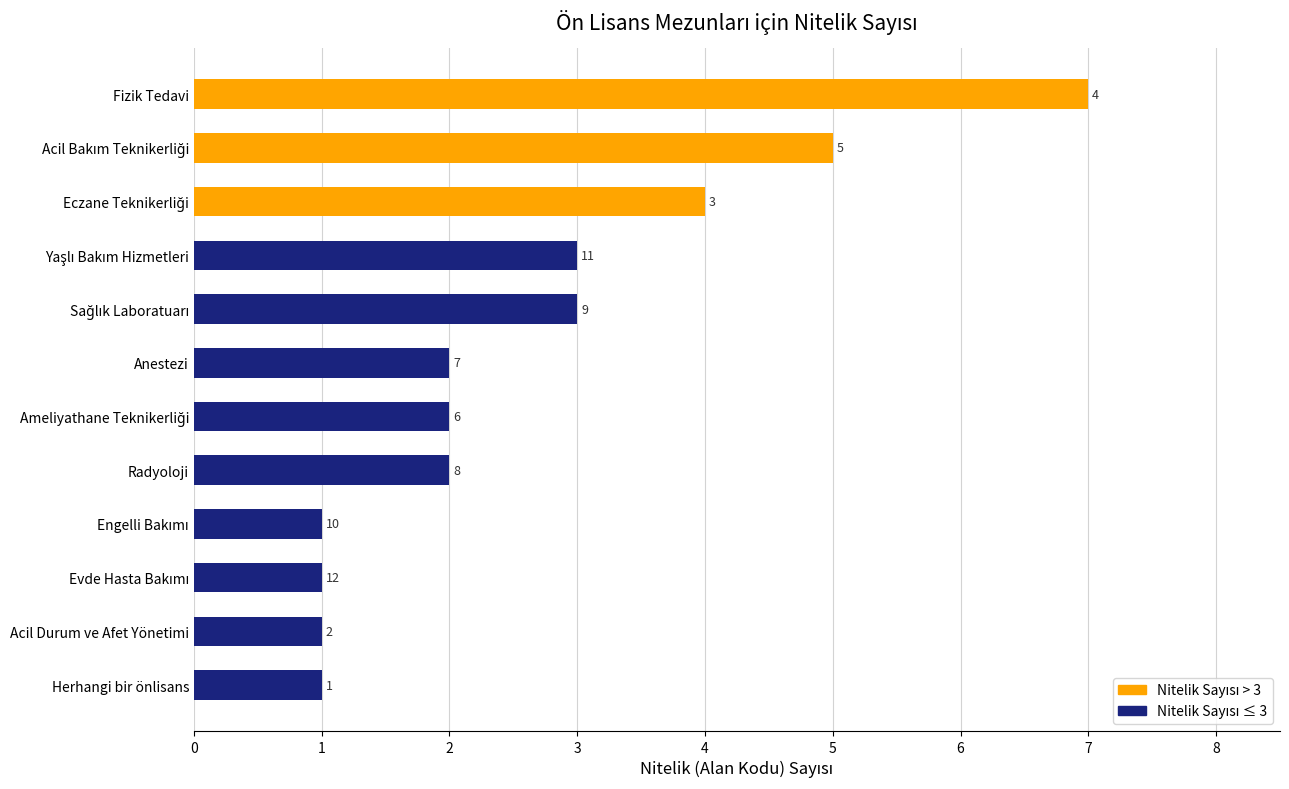

At which category does the chart reach its peak across all series?

Fizik Tedavi